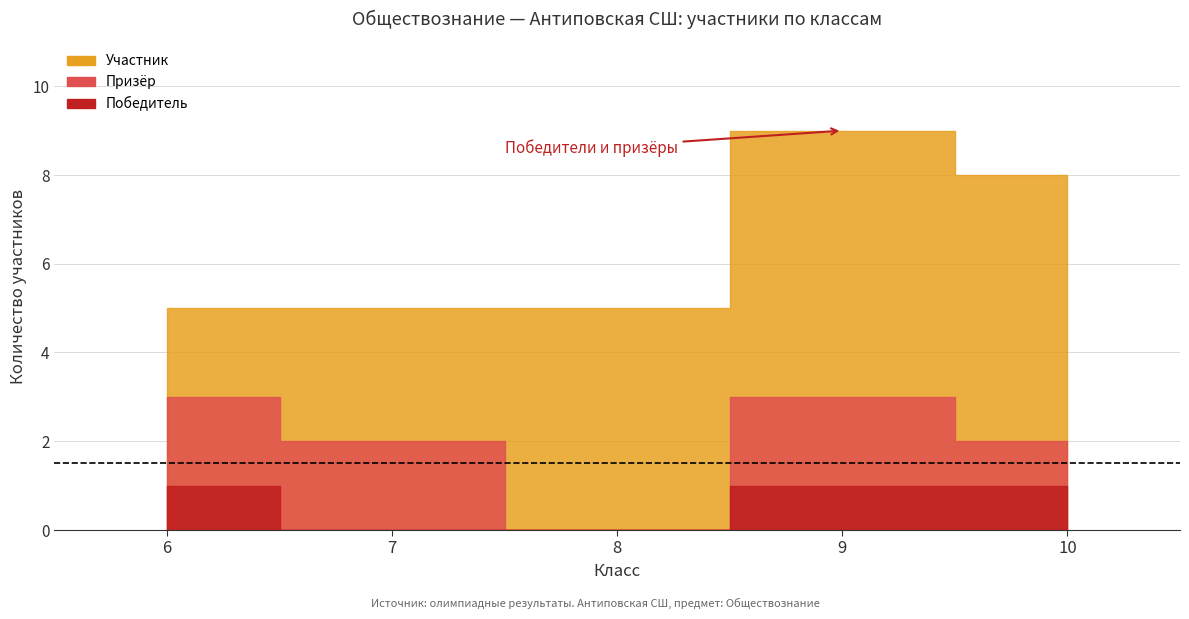

True or false: Участник has a value of -4 at 7.

False